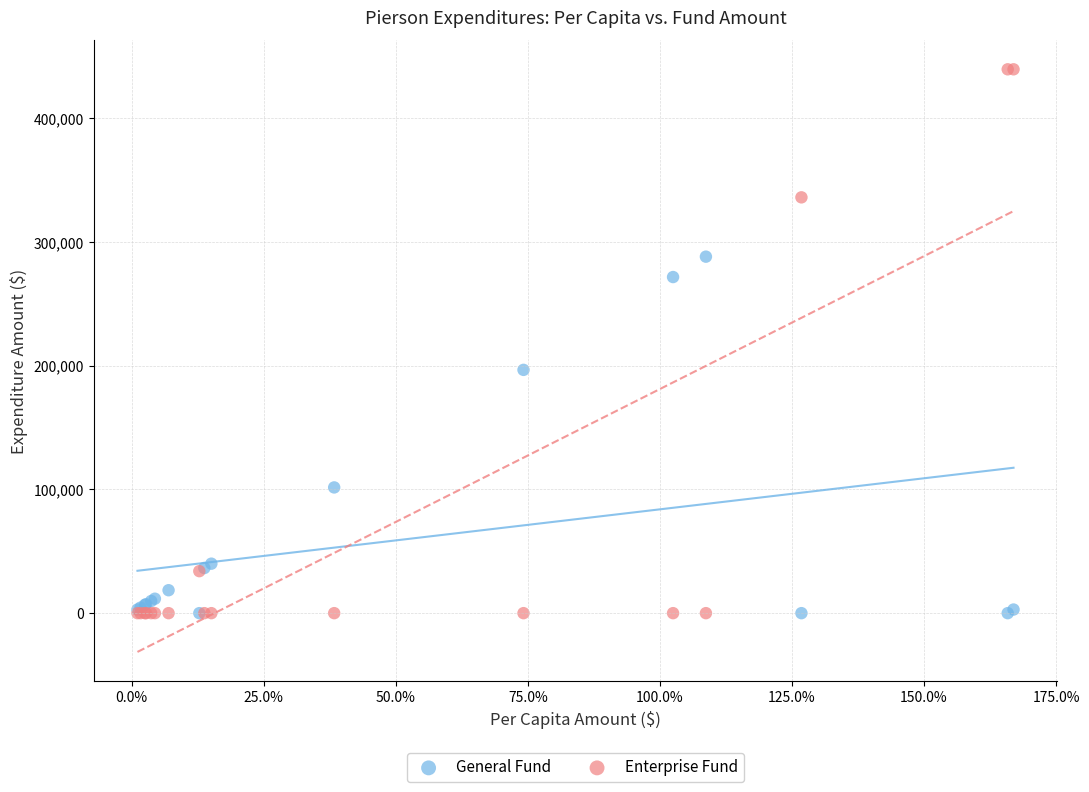

What are all the series names shown in the legend?

General Fund, Enterprise Fund